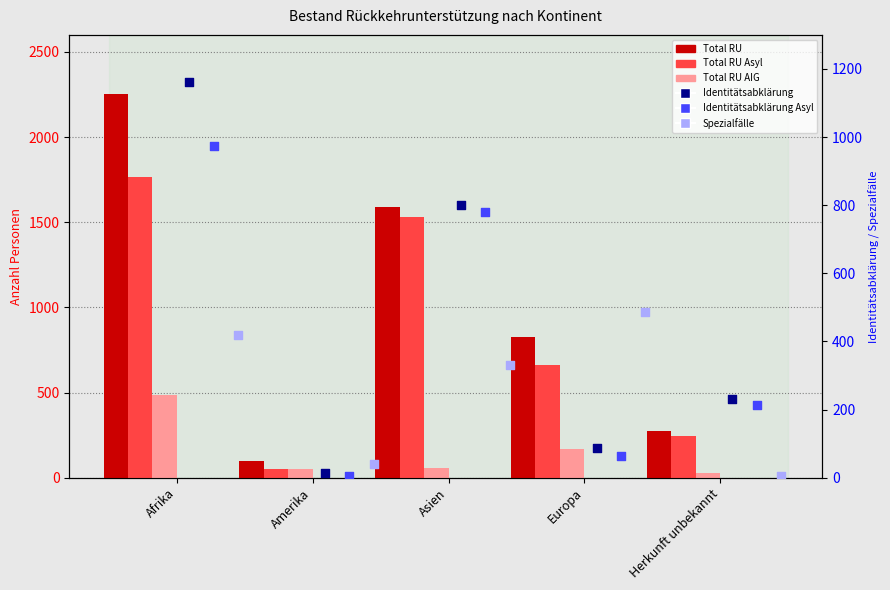

Is the value of Spezialfälle at Herkunft unbekannt greater than the value of Total RU AIG at Europa?

No